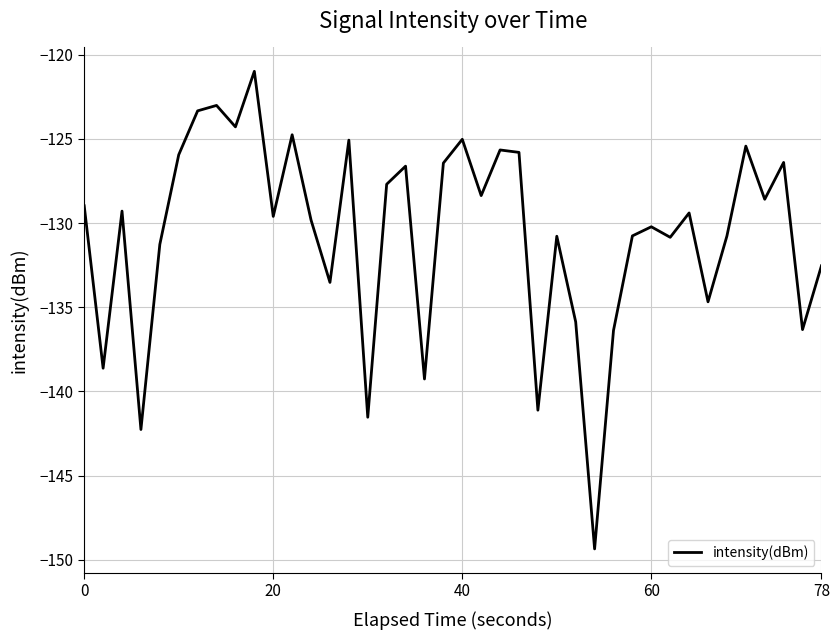

What is the difference between the maximum and minimum values?

28.3